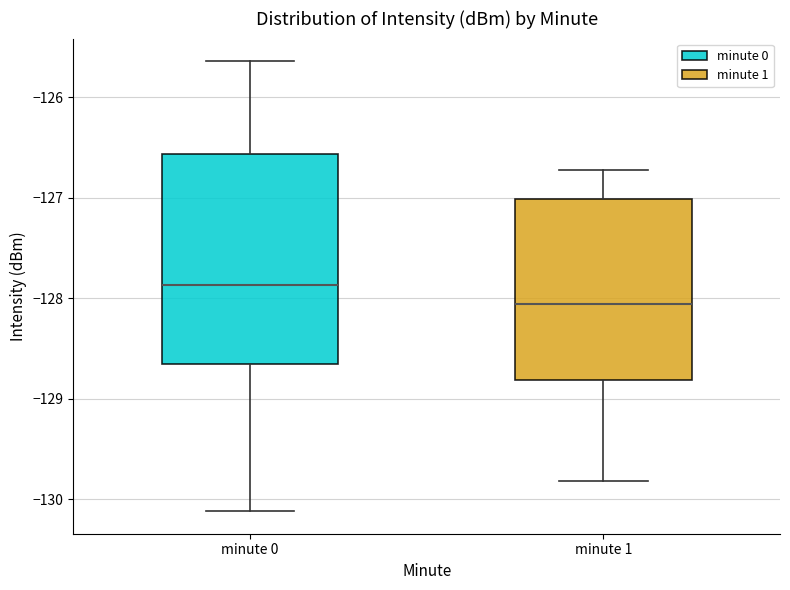

Where does the median line of the box for minute 1 sit on the y-axis? The values are not printed on the chart, so give them approximately, as read against the axis.

-128.1